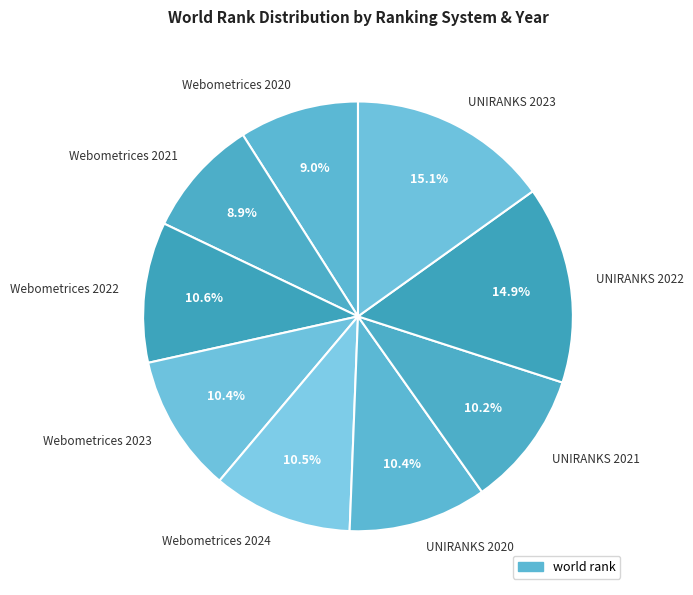

Is there a majority slice in this chart?

No